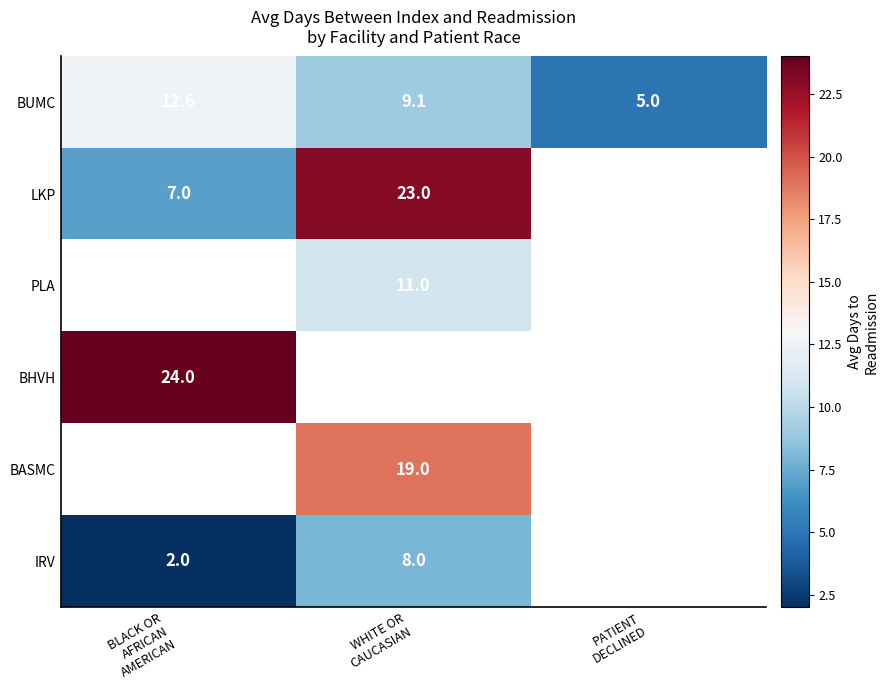

List the labels in order of BASMC value, smallest first.

BLACK OR AFRICAN AMERICAN, WHITE OR CAUCASIAN, PATIENT DECLINED